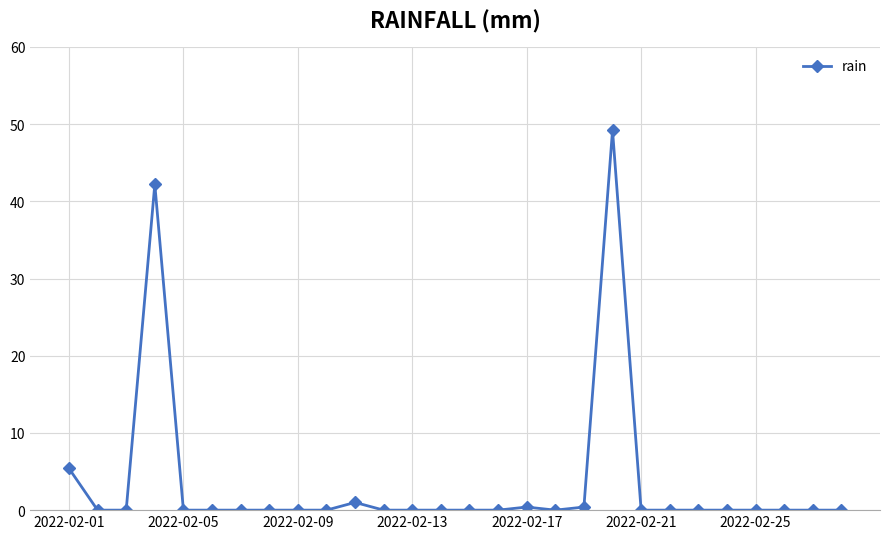

What is the greatest value displayed?

49.2